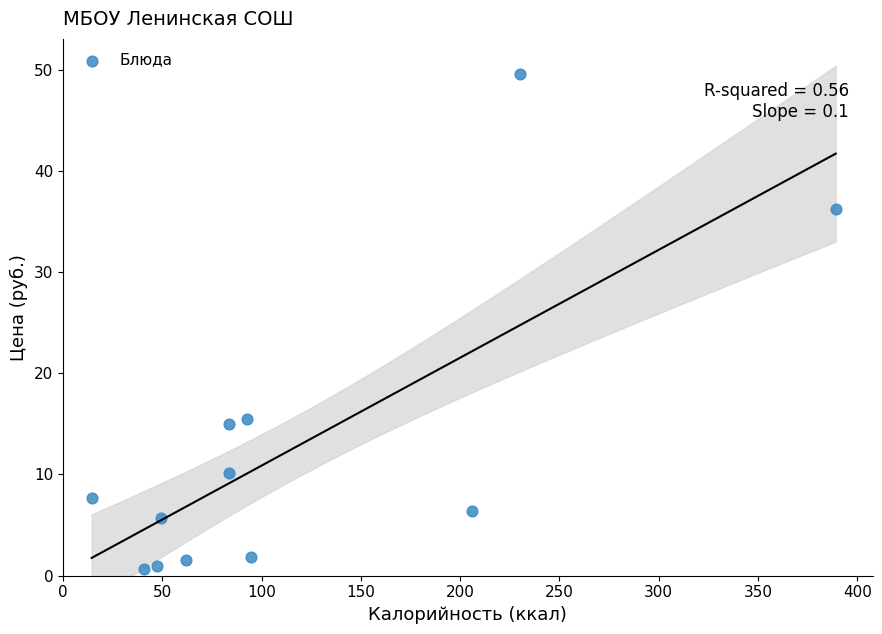

What is the range of Y values (max minus min)?

48.8